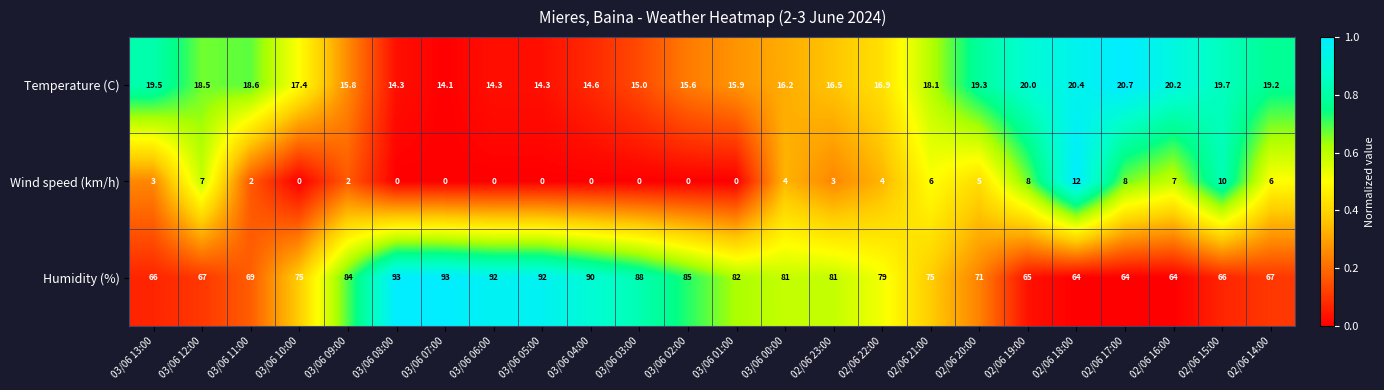

At how many categories does at least one series exceed 30?

24